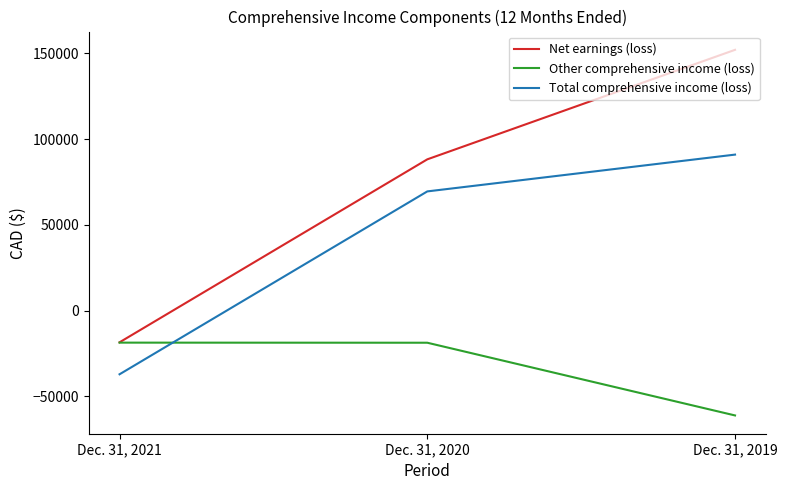

What is the difference between the highest and lowest values at Dec. 31, 2021?

18646